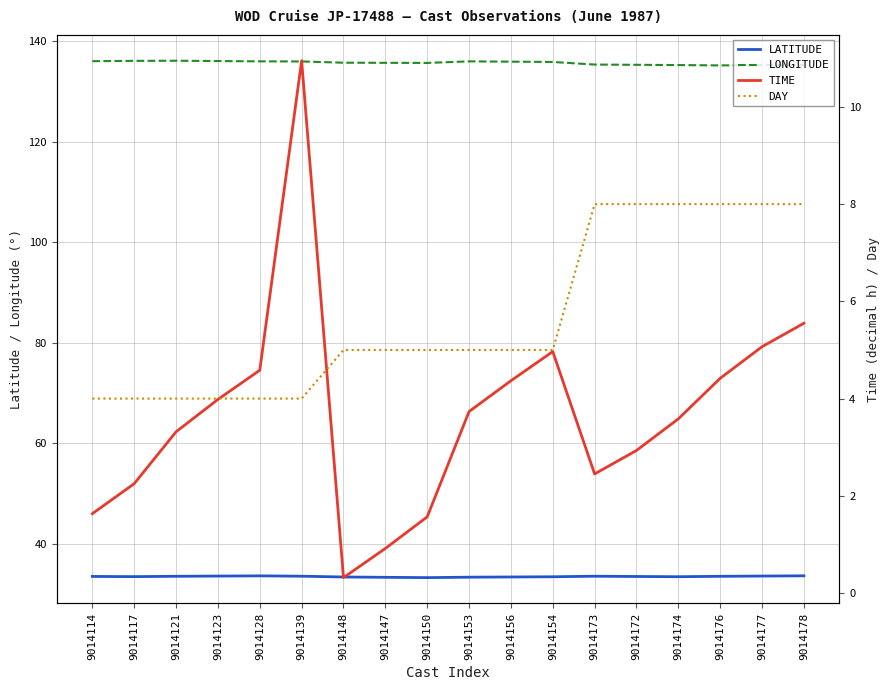

What is the sum of all TIME values?

66.6